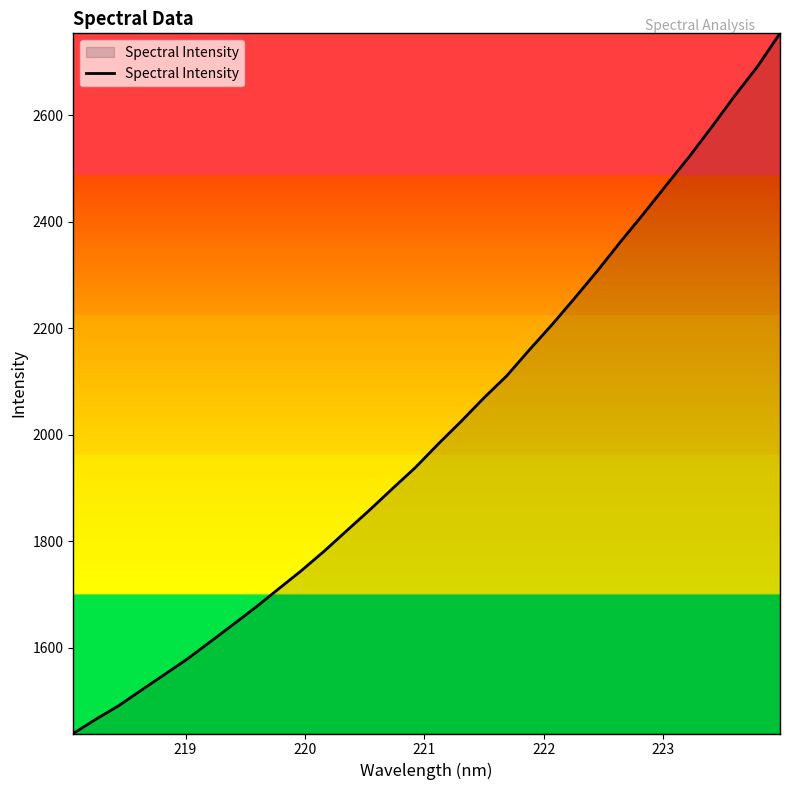

What is the maximum value shown in the chart?

2753.7